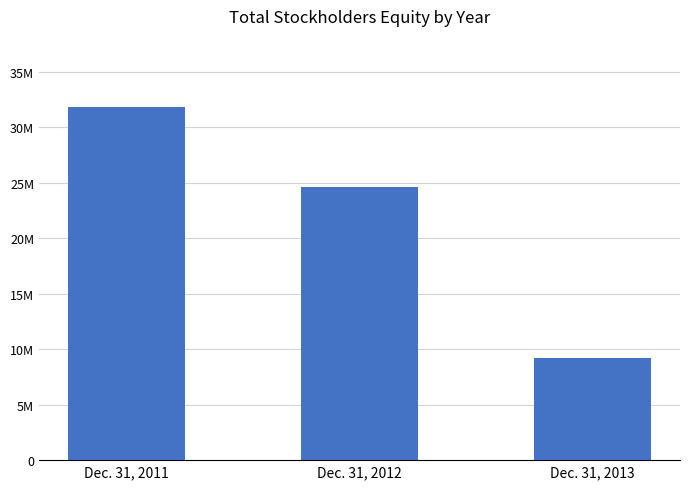

Reading left to right, extract all data points from this chart.

31877107	24652372	9222608